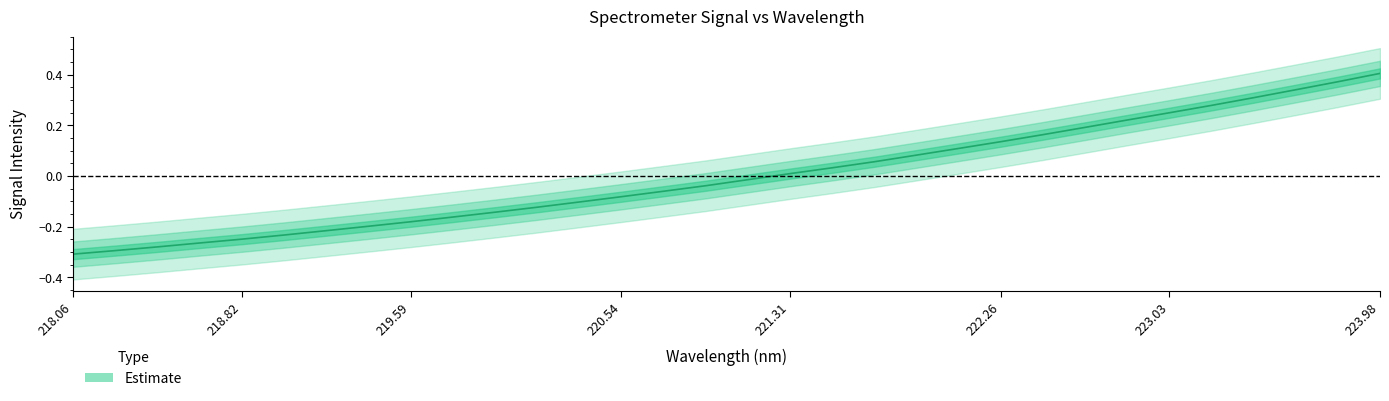

The value at 18 is 0.0. True or false?

False